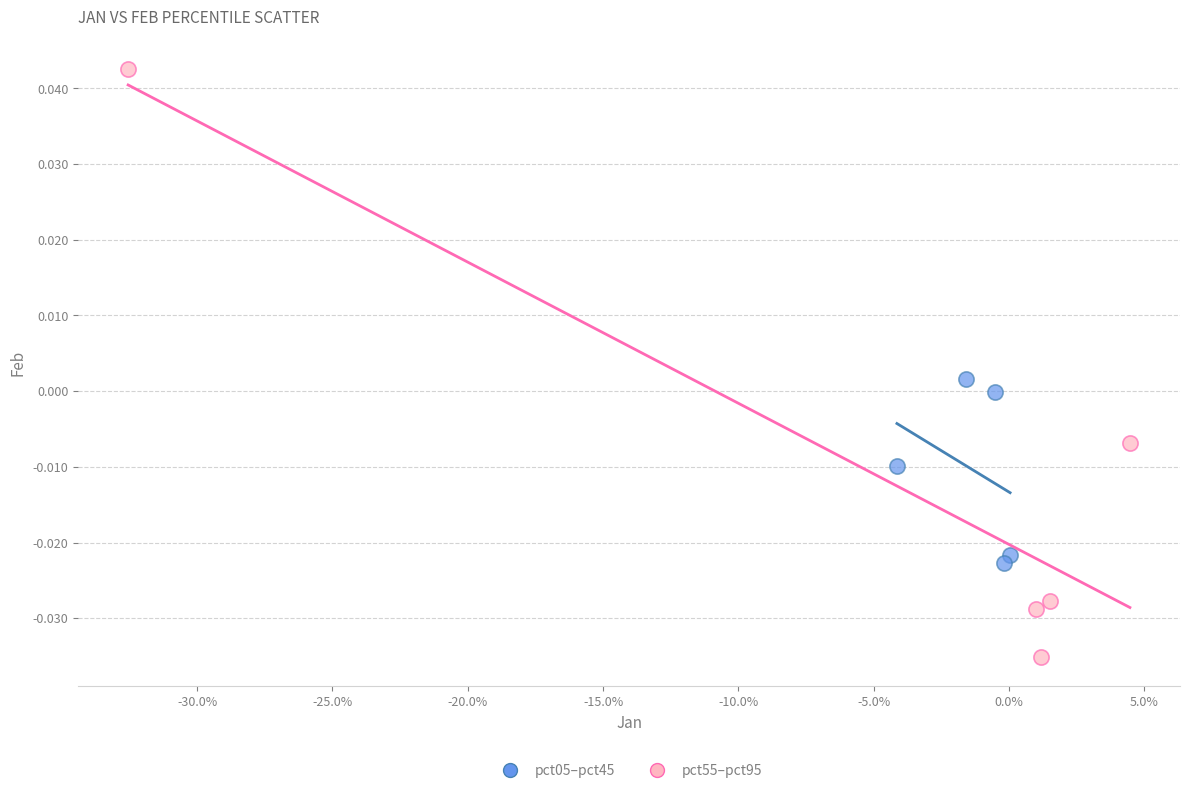

Which series reaches the minimum Y coordinate?

pct55–pct95